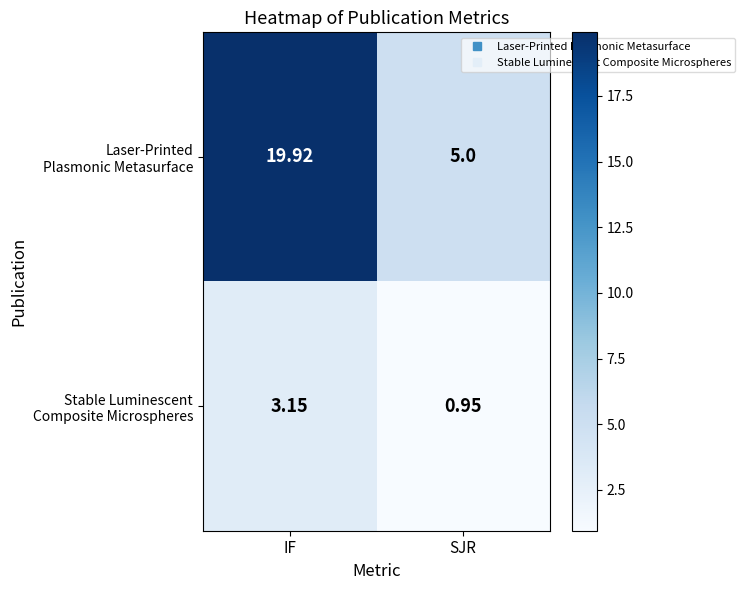

At which category is the sum across all series the highest?

IF